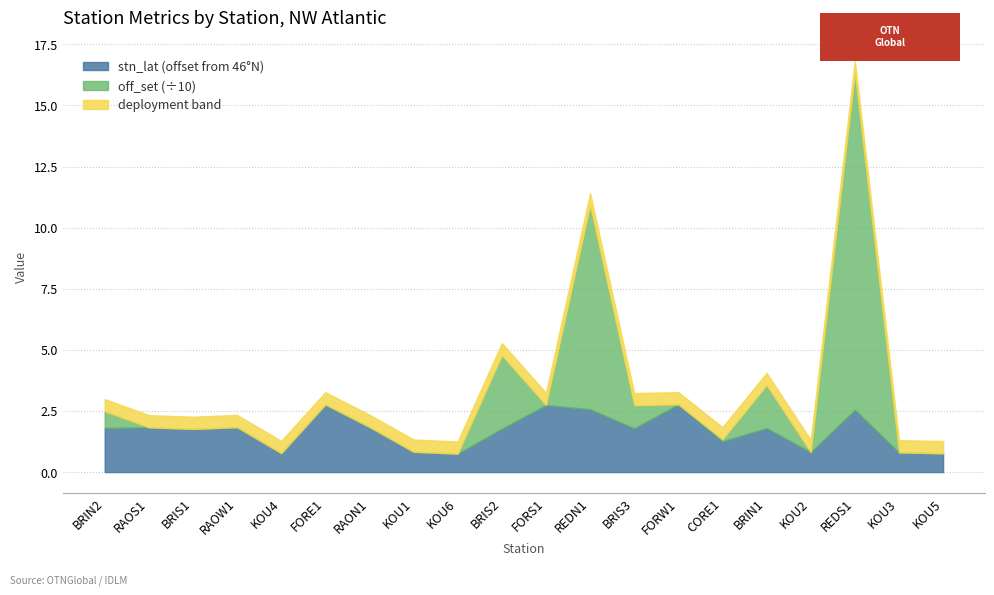

At which category does stn_lat reach its first local peak?

RAOS1